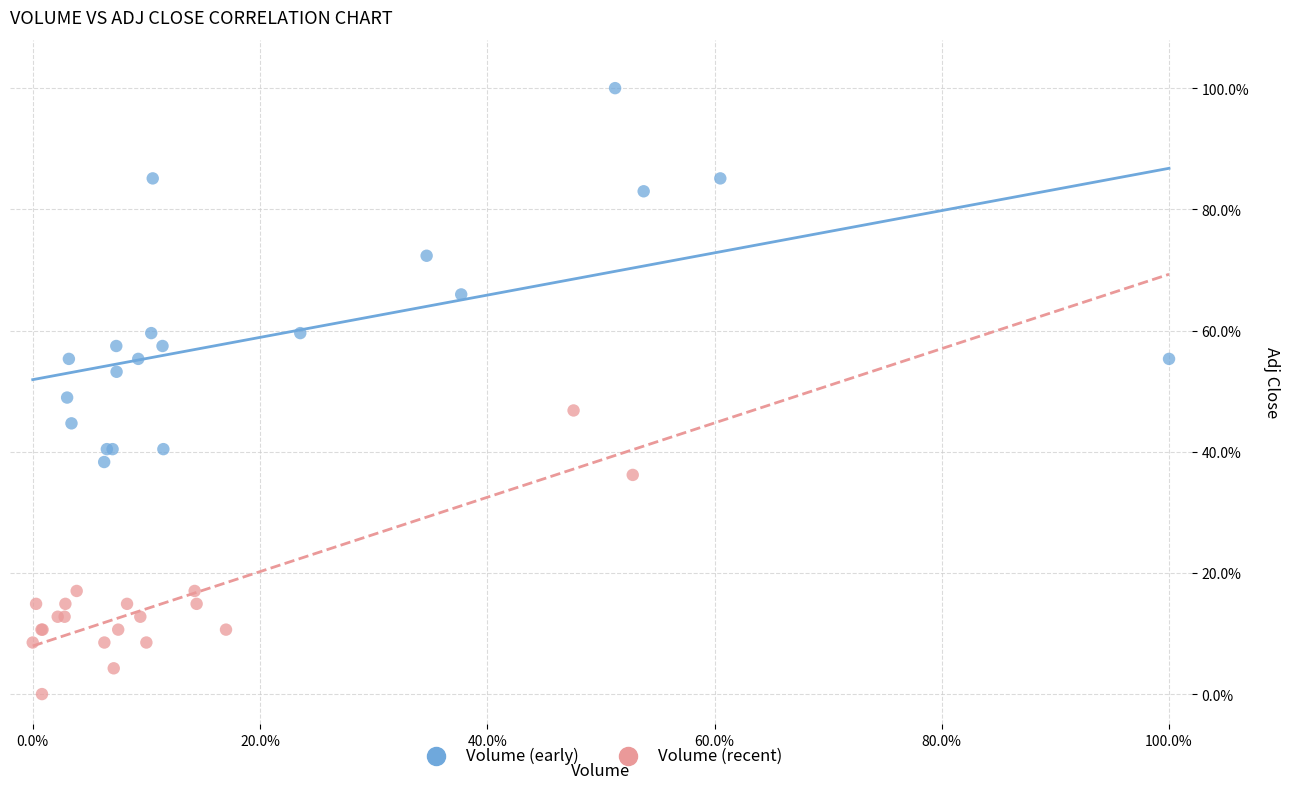

What are all the series names shown in the legend?

Volume (early), Volume (recent)